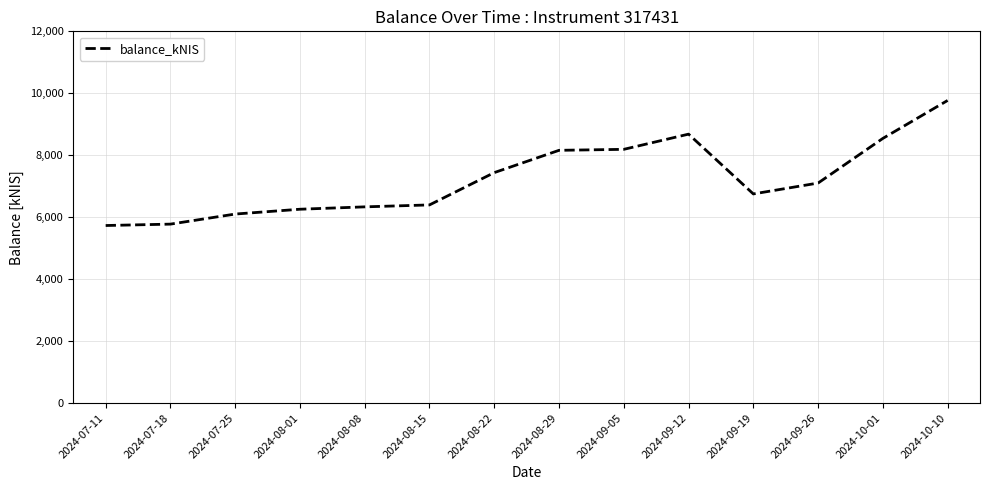

What is the difference between the values at 2024-08-15 and 2024-07-25?

295.0